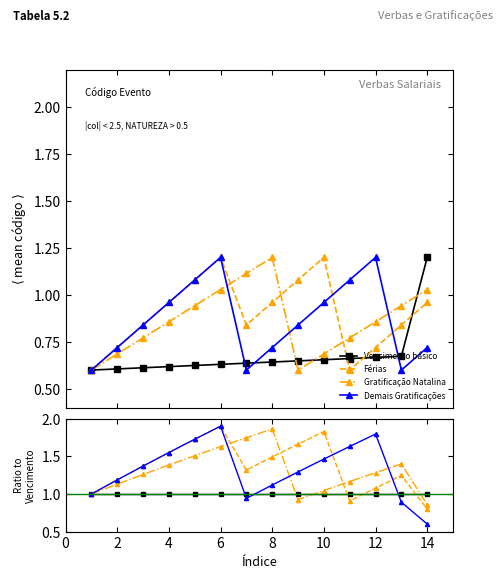

Count the number of data series in this chart.

4